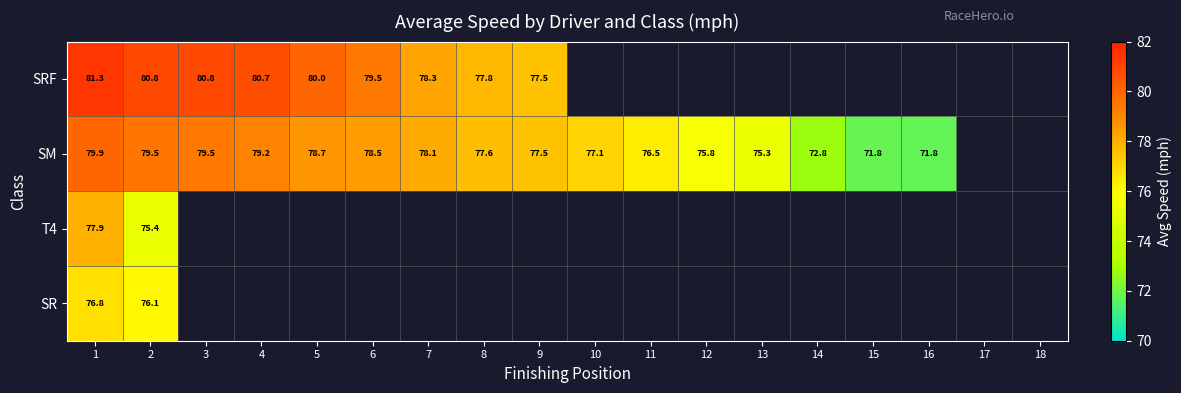

Where does the SM series first go above 77?

1